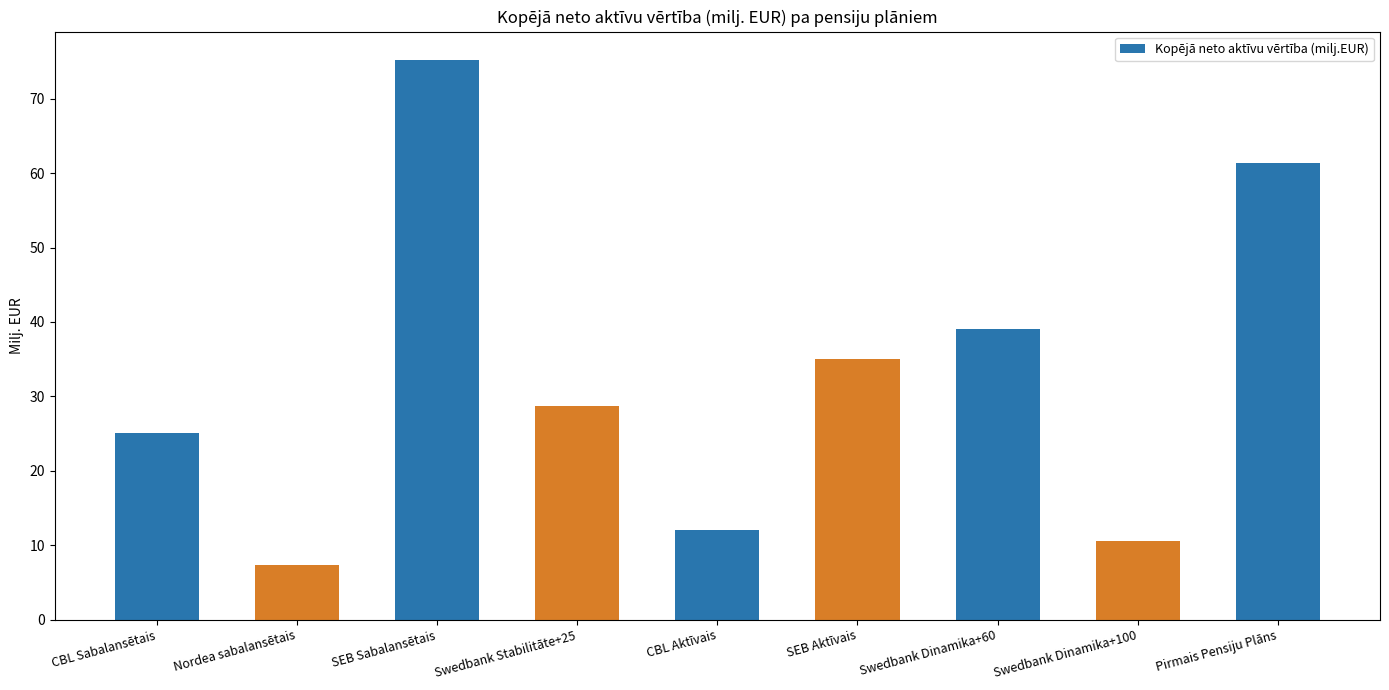

What is the value of the 3rd bar from the left?

75.3